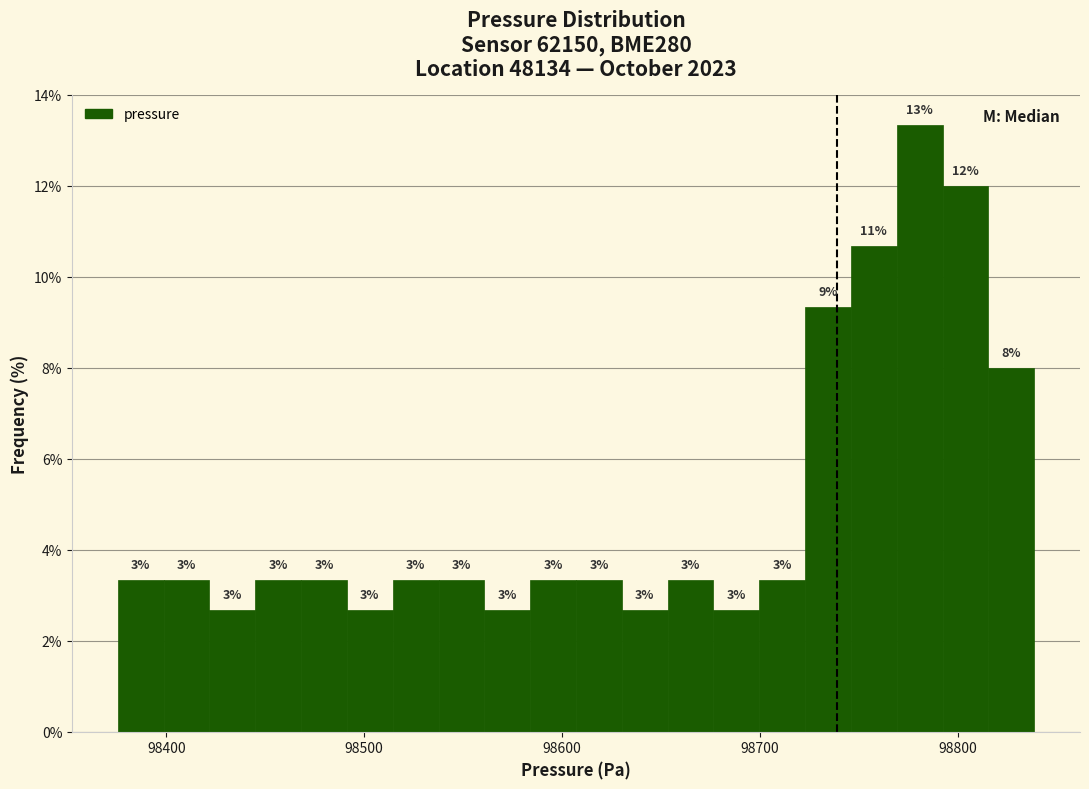

Read against the x-axis, roughly where is the centre of the tallest bar?

98780